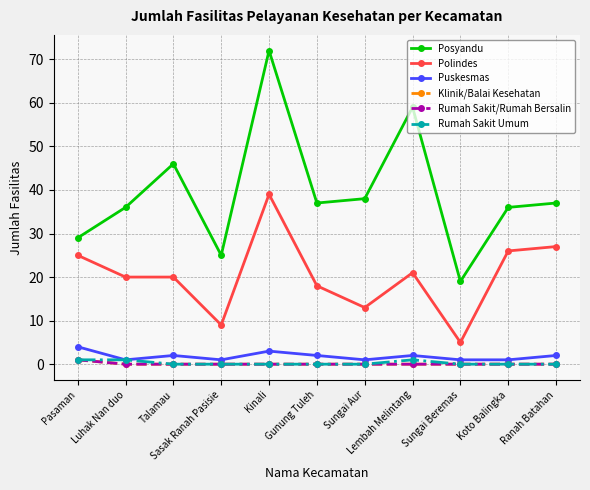

Is the value of Klinik/Balai Kesehatan at Sungai Aur greater than the value of Rumah Sakit Umum at Koto Balingka?

No